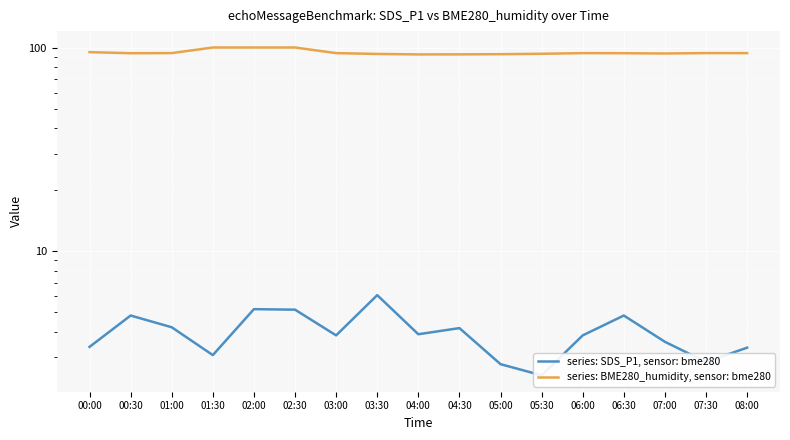

Rank the series at 05:30 from lowest to highest value.

SDS_P1, BME280_humidity